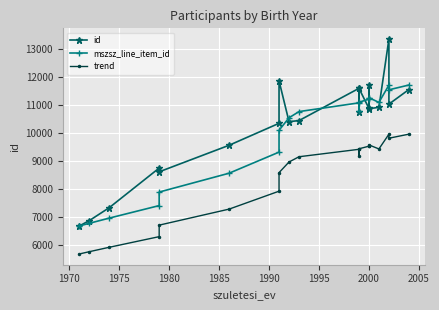

Where is the first local maximum for id?

1980